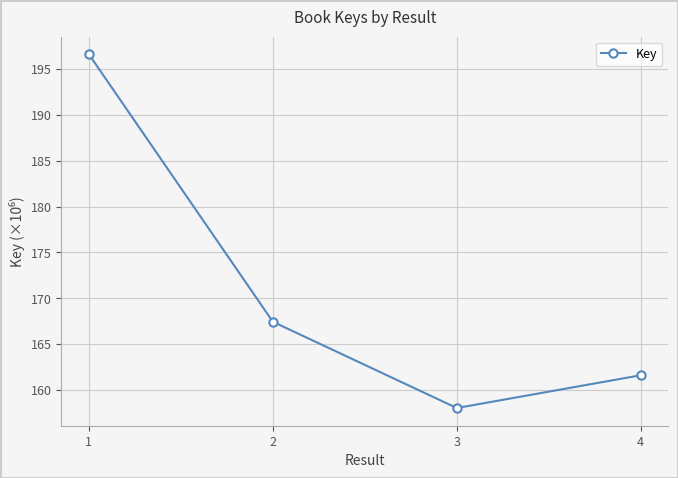

Rank the categories by value from highest to lowest.

1, 2, 4, 3